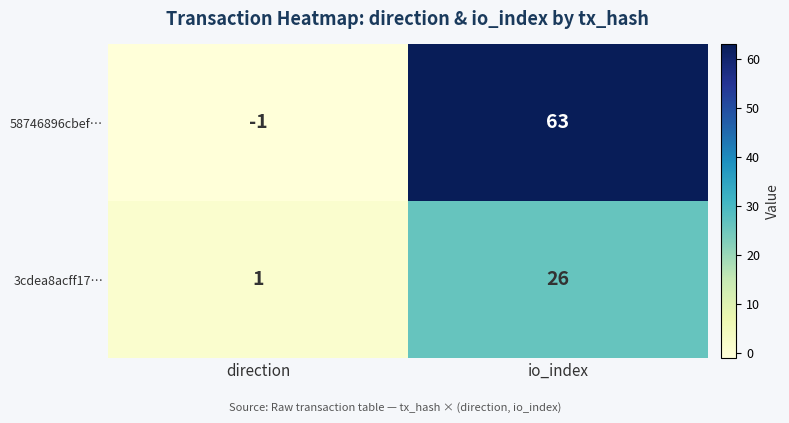

What is the difference between the maximum and minimum values in the 58746896cbef… series?

64